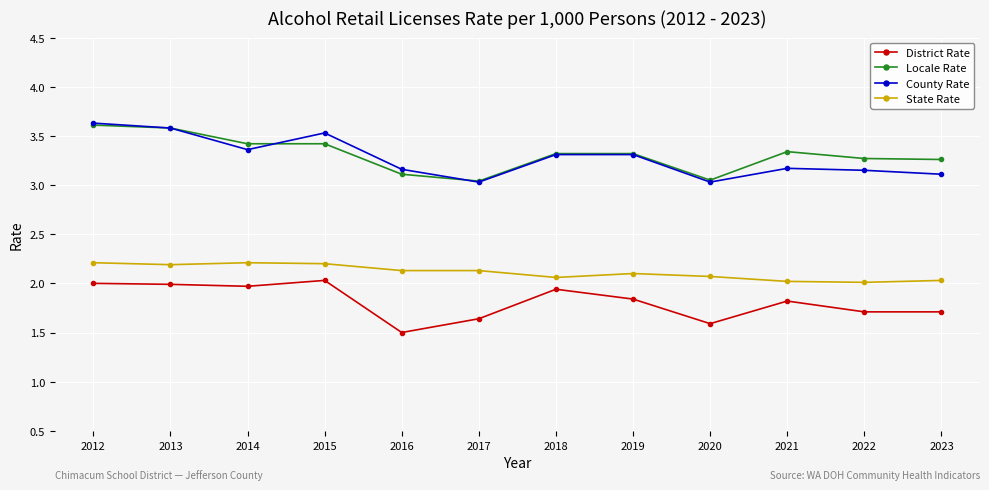

Does the chart have visible grid lines?

Yes